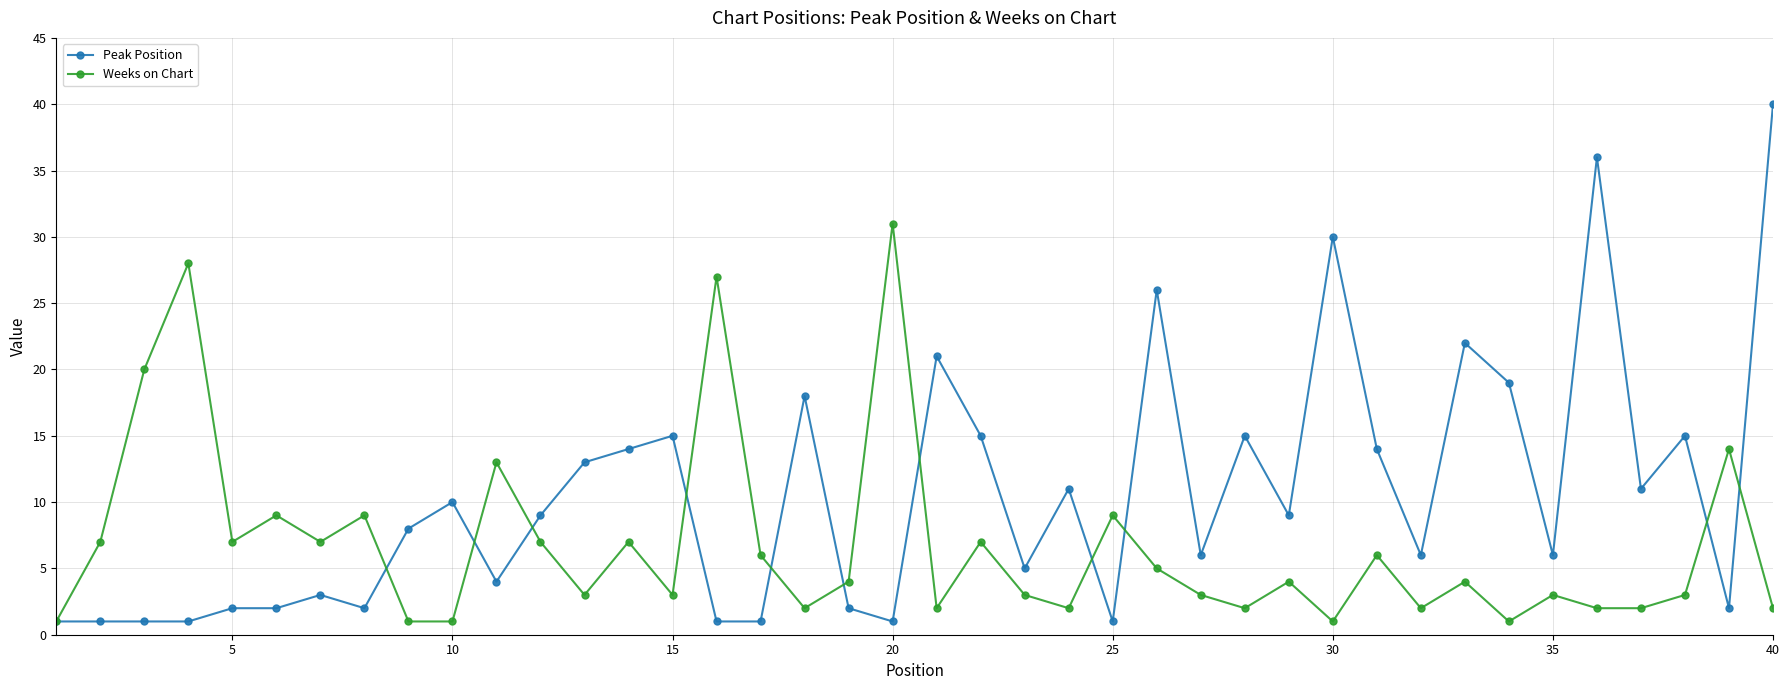

How many interior local peaks does the Weeks on Chart series have?

14